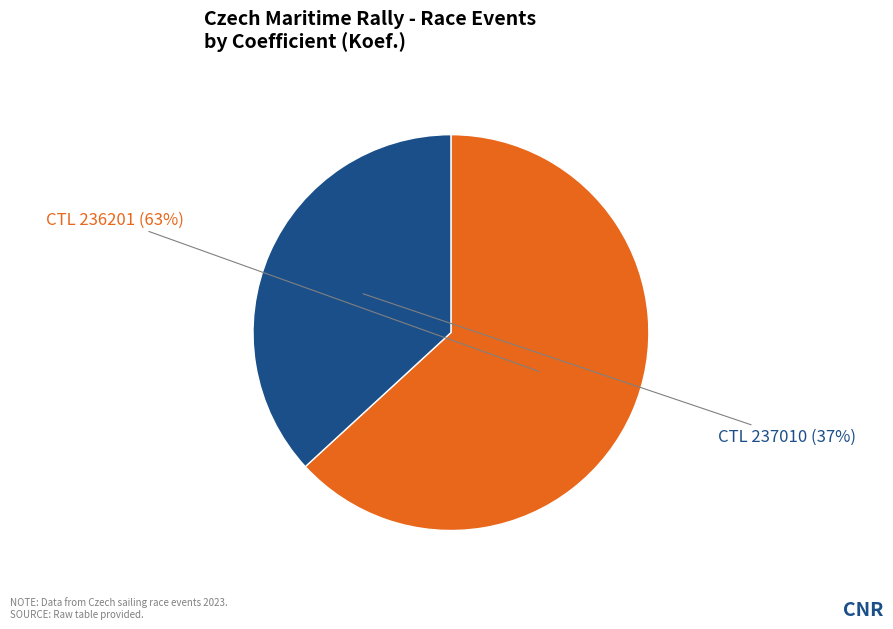

Count the number of slices in the pie.

2